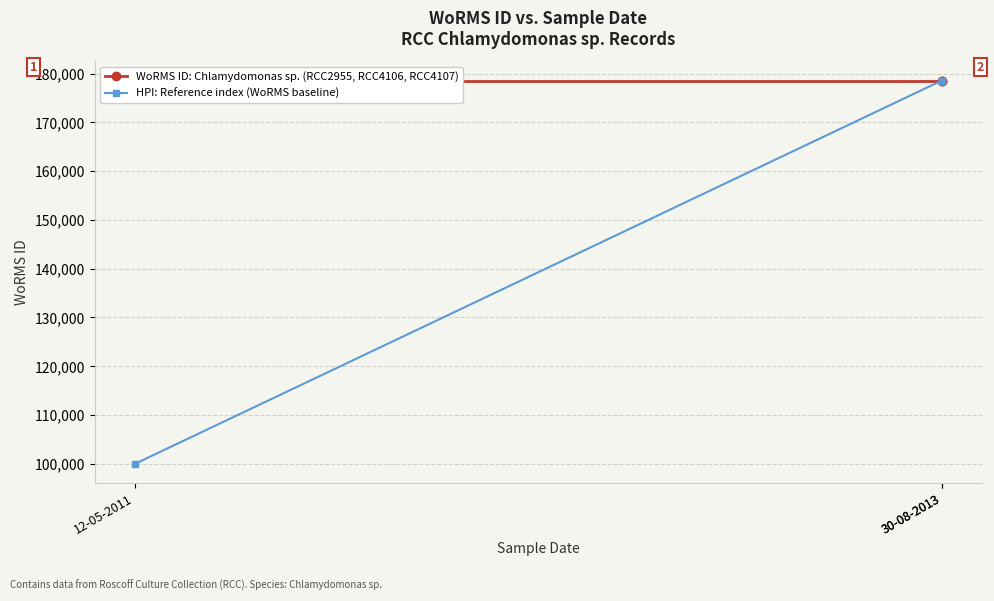

Is it true that WoRMS ID: Chlamydomonas sp. (RCC2955, RCC4106, RCC4107) equals 178583 at 30-08-2013?

True